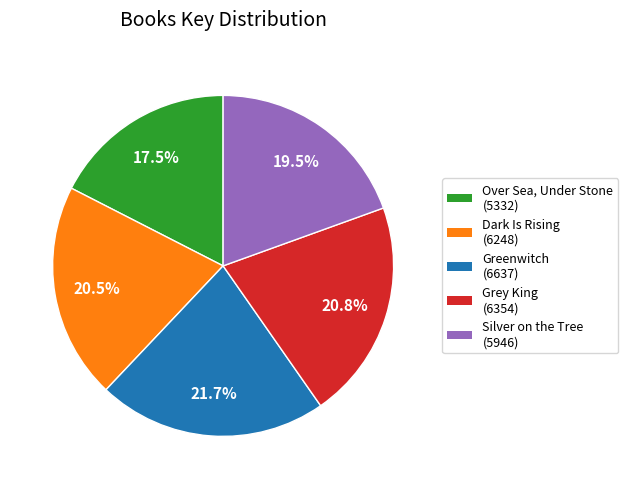

Is there a majority slice in this chart?

No